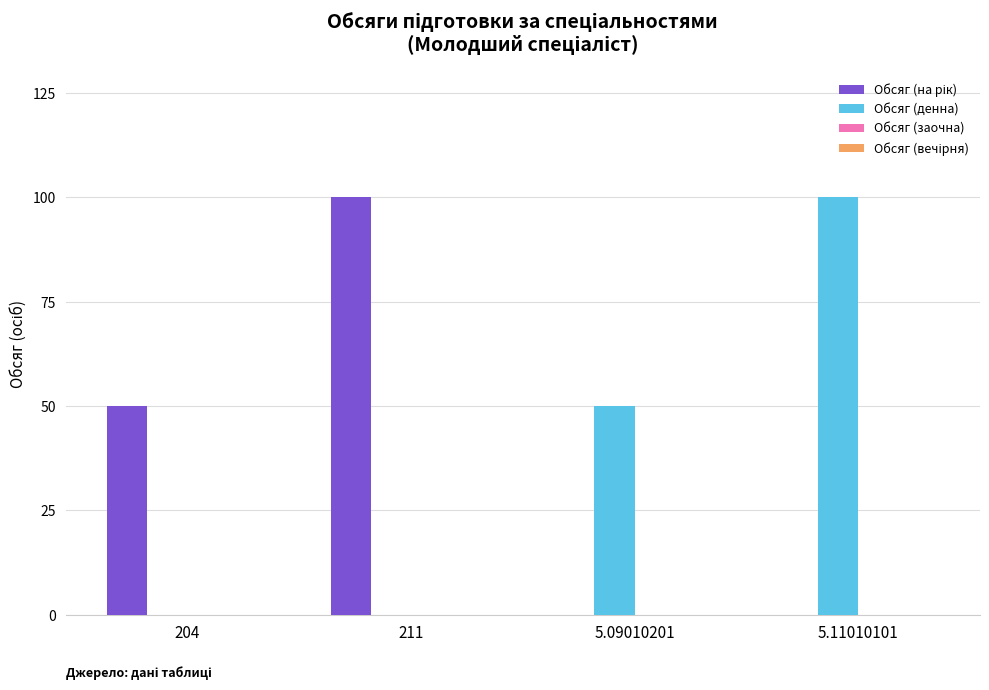

The Обсяг (денна) series shows 0 at 211. True or false?

True